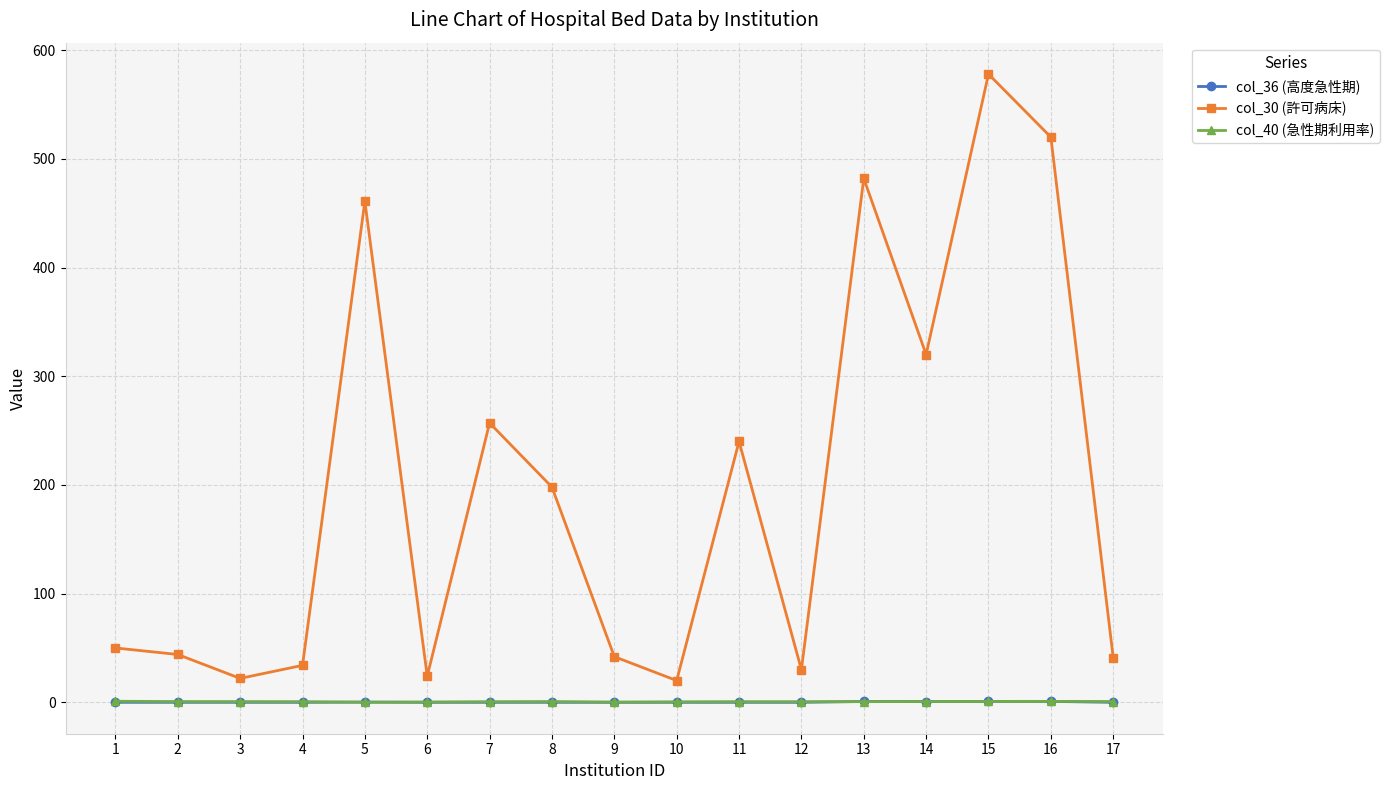

Is this an area chart (filled region under the line)?

No